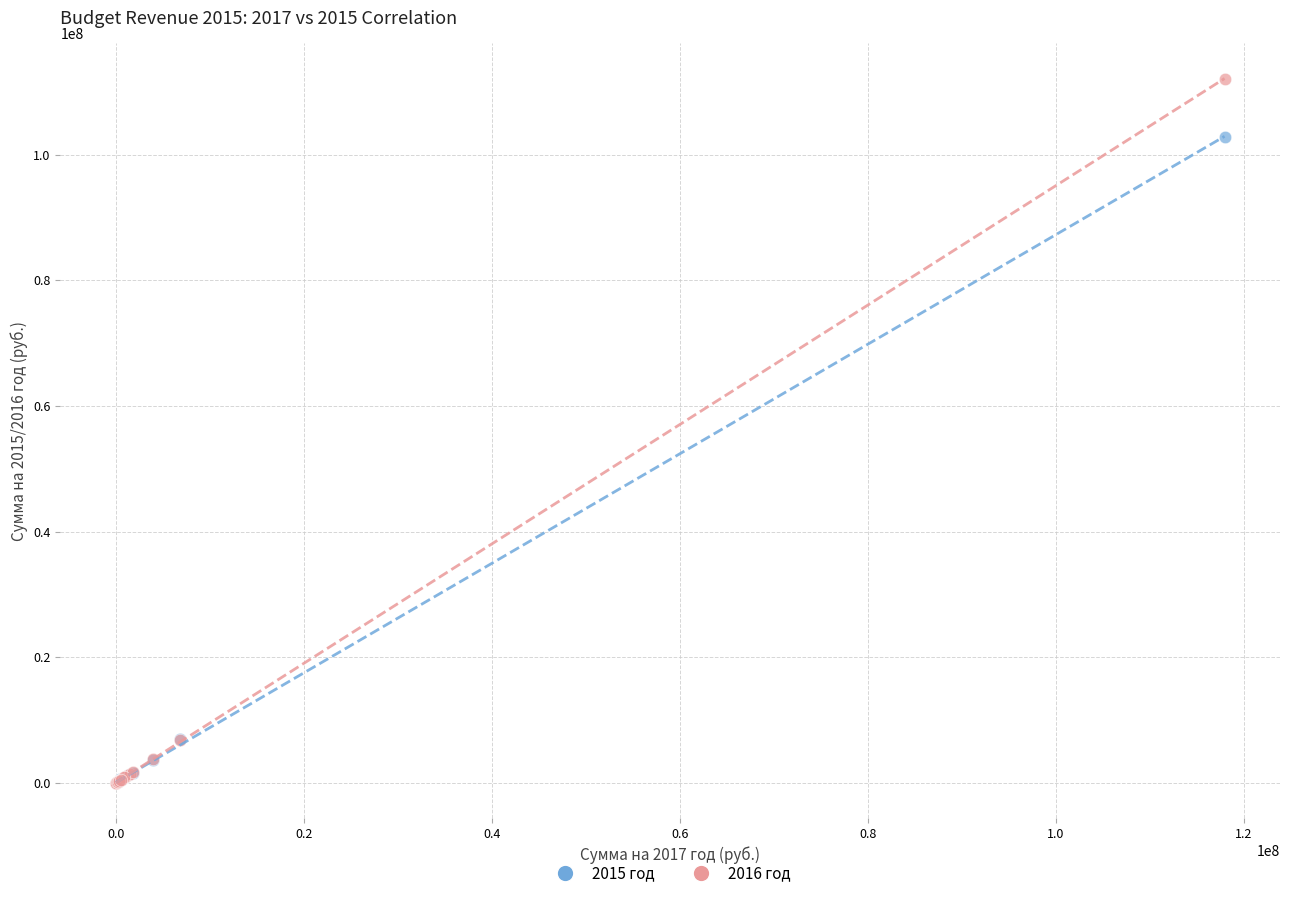

Across all series, what Y value is closest to 56050183?

102850917.4